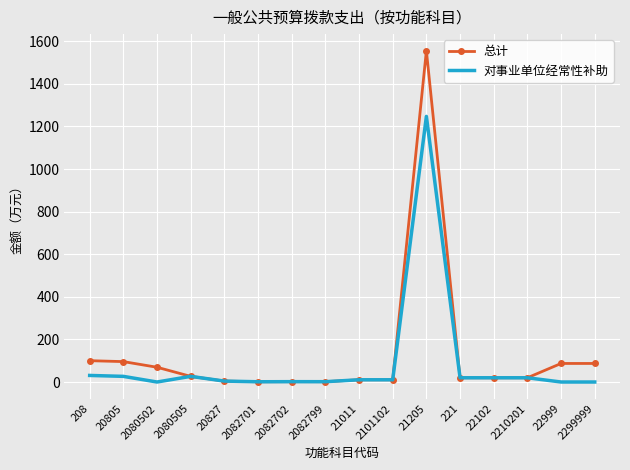

Where does the 总计 series first go above 19?

208